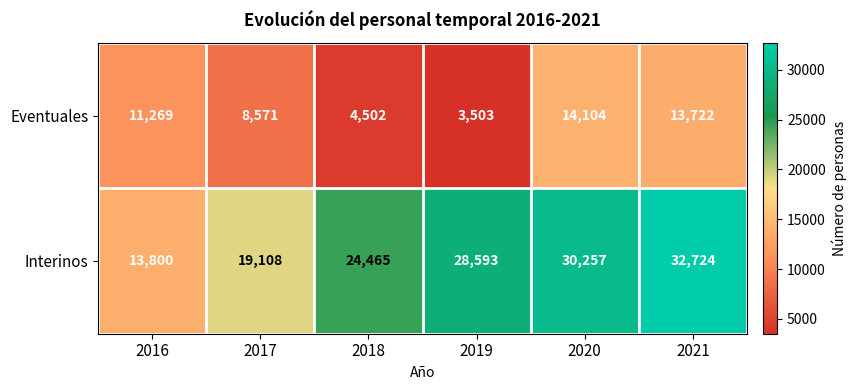

What is the approximate value of Interinos at 2017, to the nearest 10?

19110